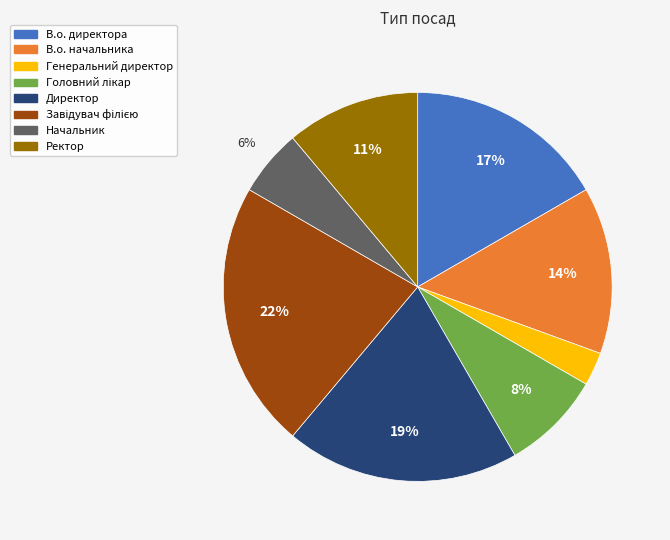

What is the smallest slice in the pie chart?

Генеральний директор